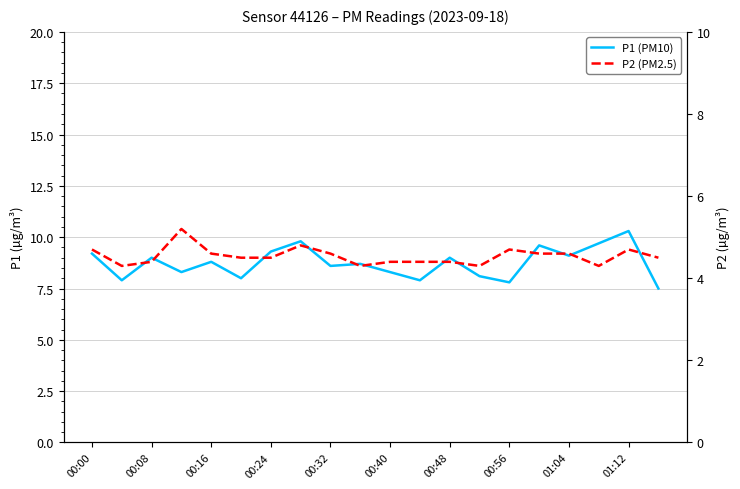

True or false: P1 (PM10) has a value of 14.0 at 00:32.

False